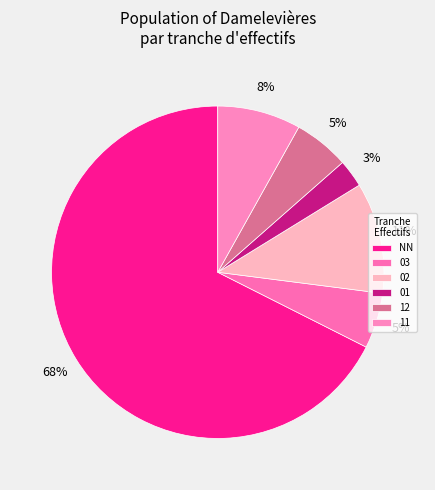

How many segments does this pie chart have?

6